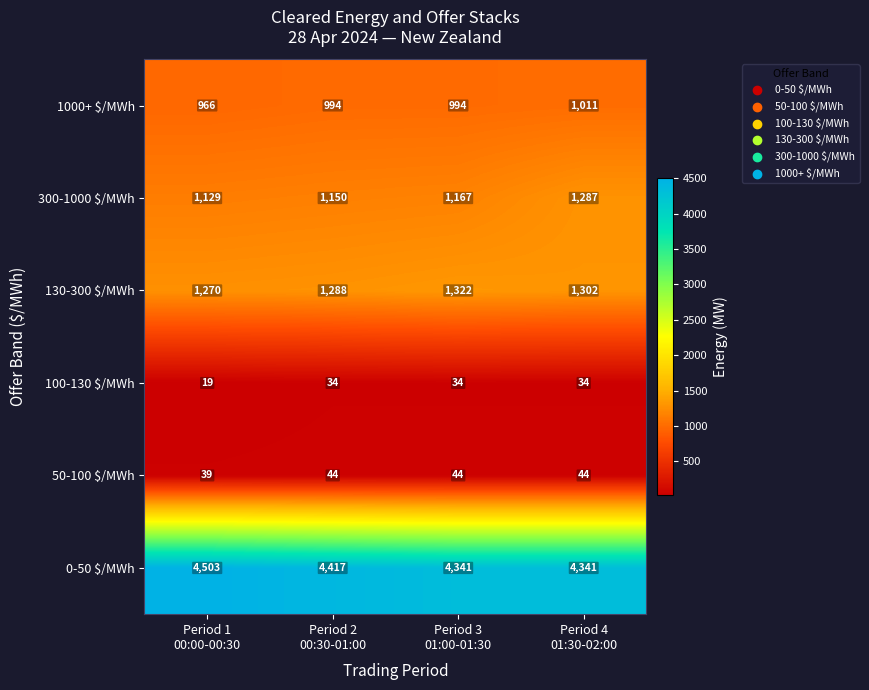

What is the difference between the second highest and second lowest values in the 130-300 $/MWh series?

14